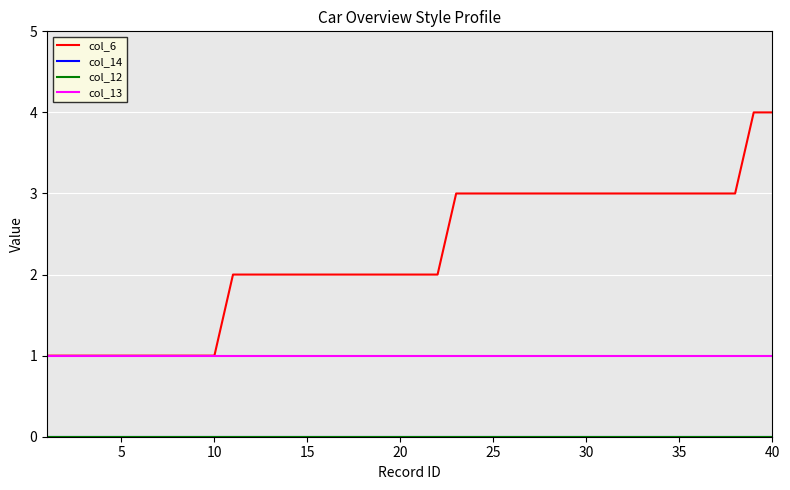

Is this an area chart (filled region under the line)?

No